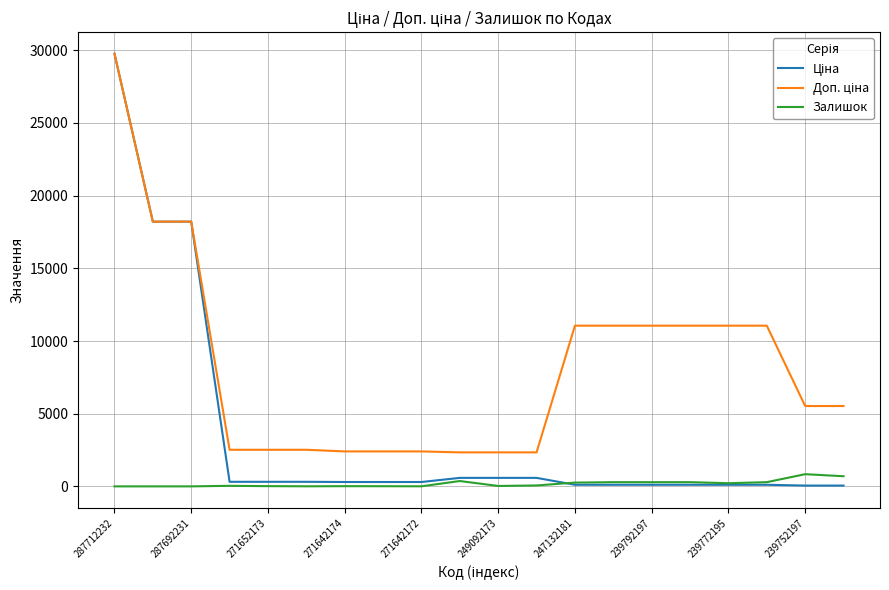

What is the greatest value displayed?

29761.5